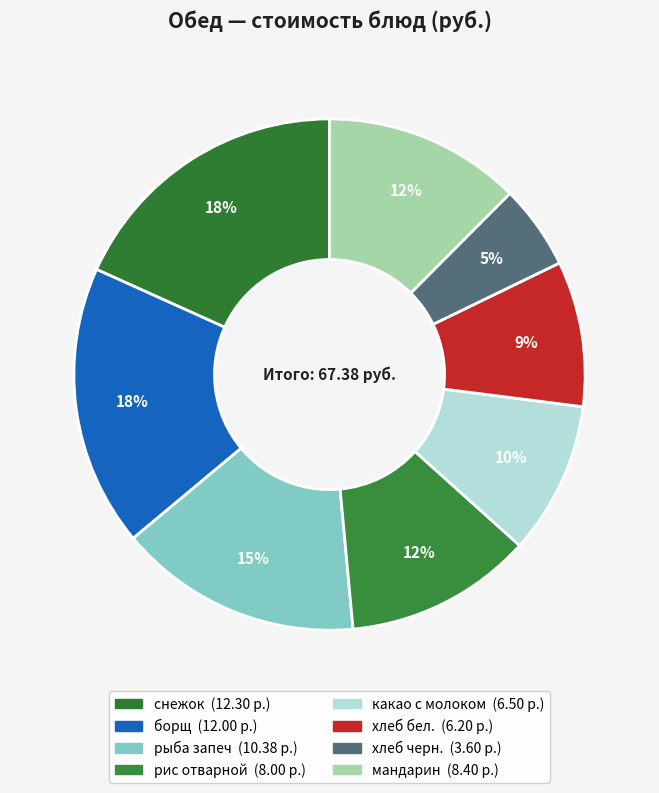

The рыба запеч slice represents 15% of the pie. True or false?

True